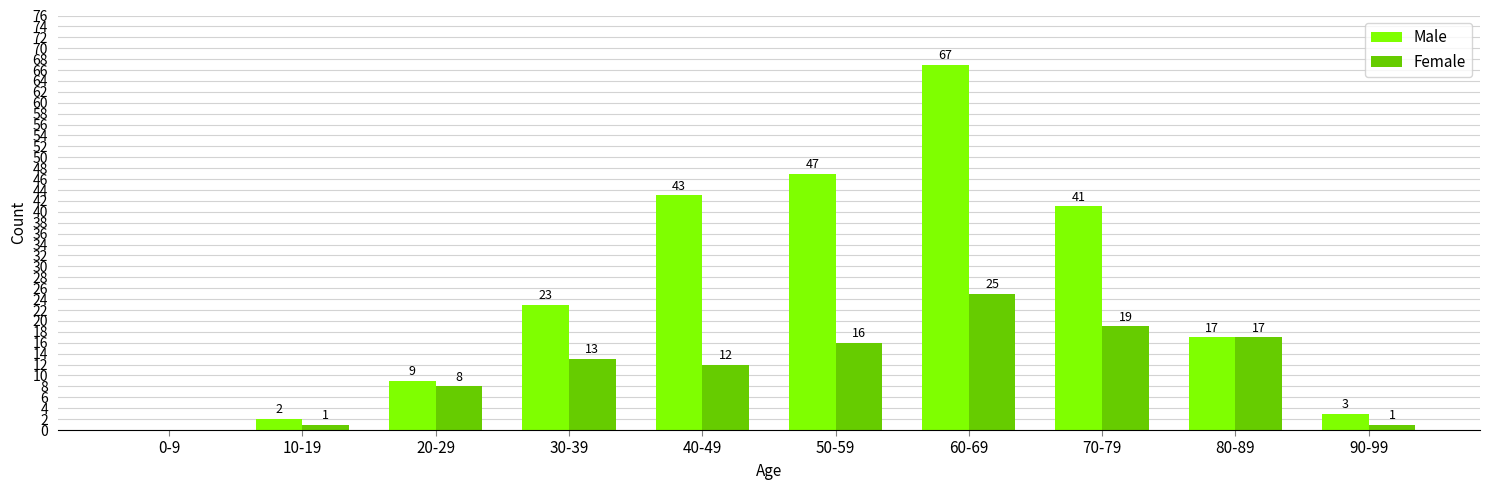

At which label is Female closest to 12?

40-49